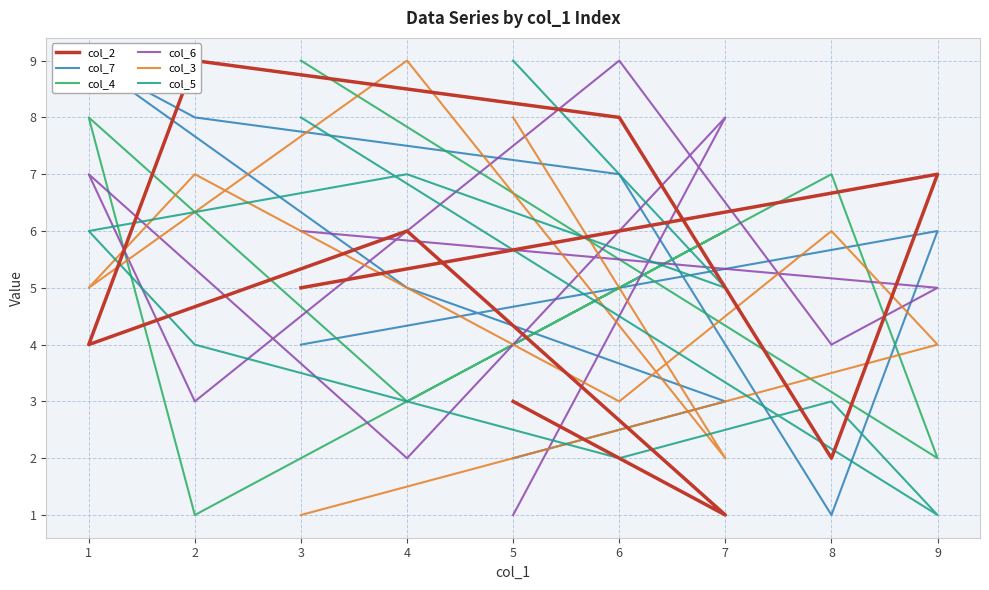

What is the difference between the col_6 values at 8 and 9?

1